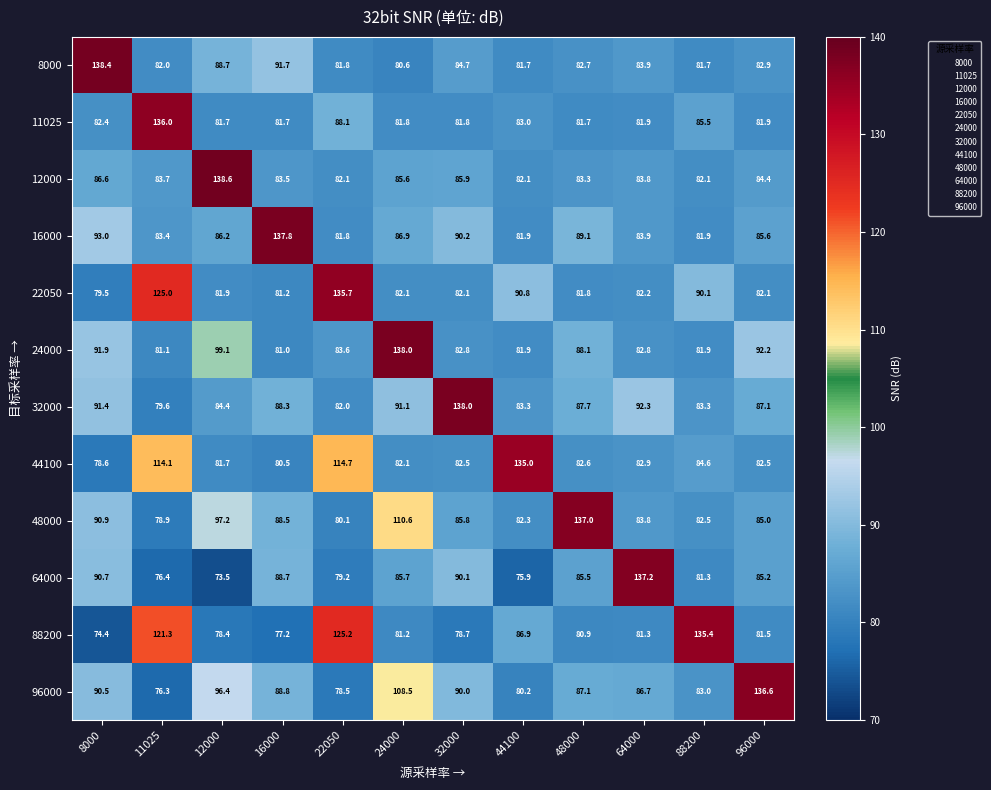

At how many categories does at least one series exceed 126?

12